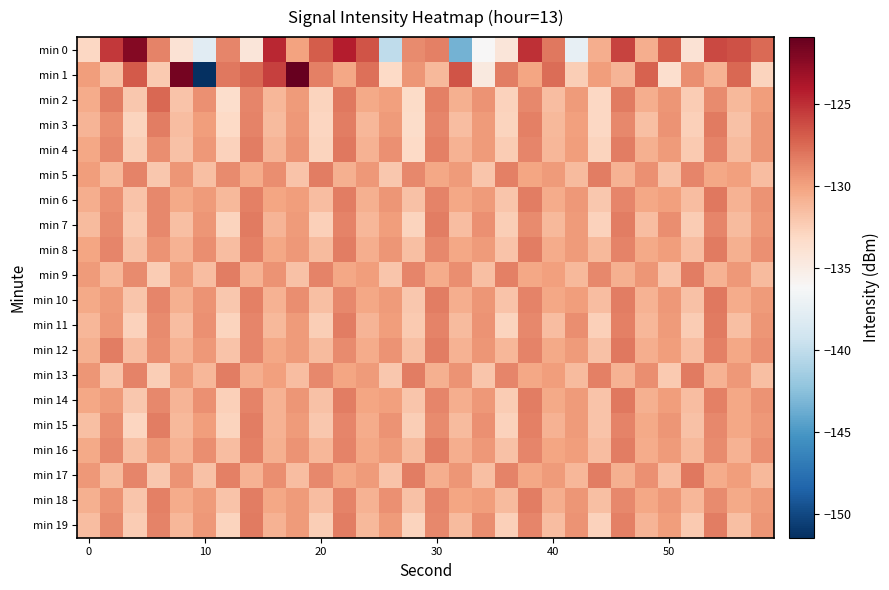

List the series in order of their peak value, lowest first.

min 5, min 9, min 15, min 16, min 18, min 3, min 7, min 8, min 11, min 13, min 19, min 4, min 6, min 10, min 12, min 14, min 17, min 2, min 0, min 1